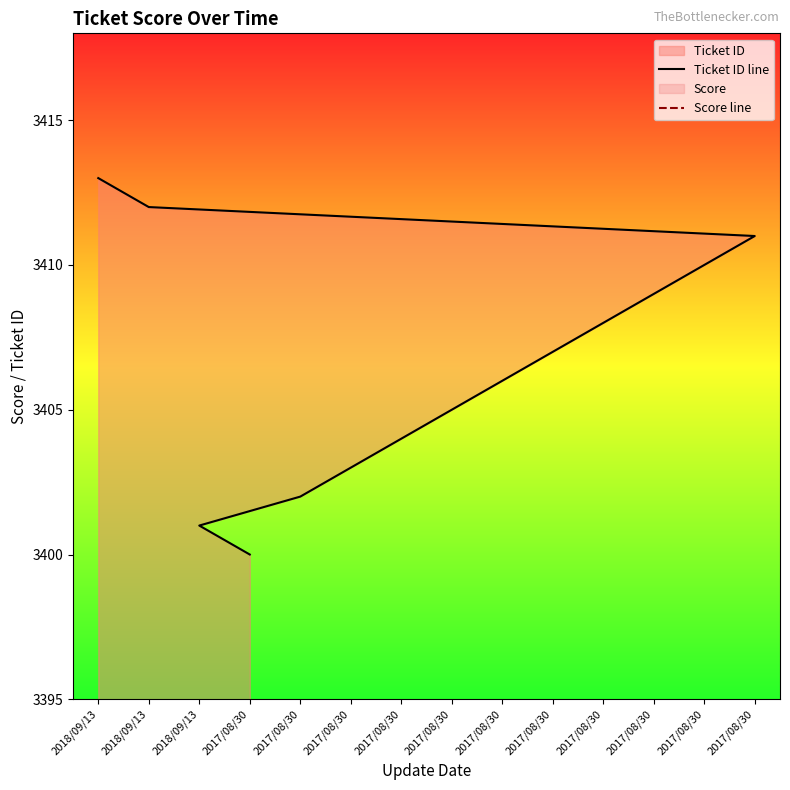

What is the difference between the second highest and minimum values in the Ticket ID line series?

12